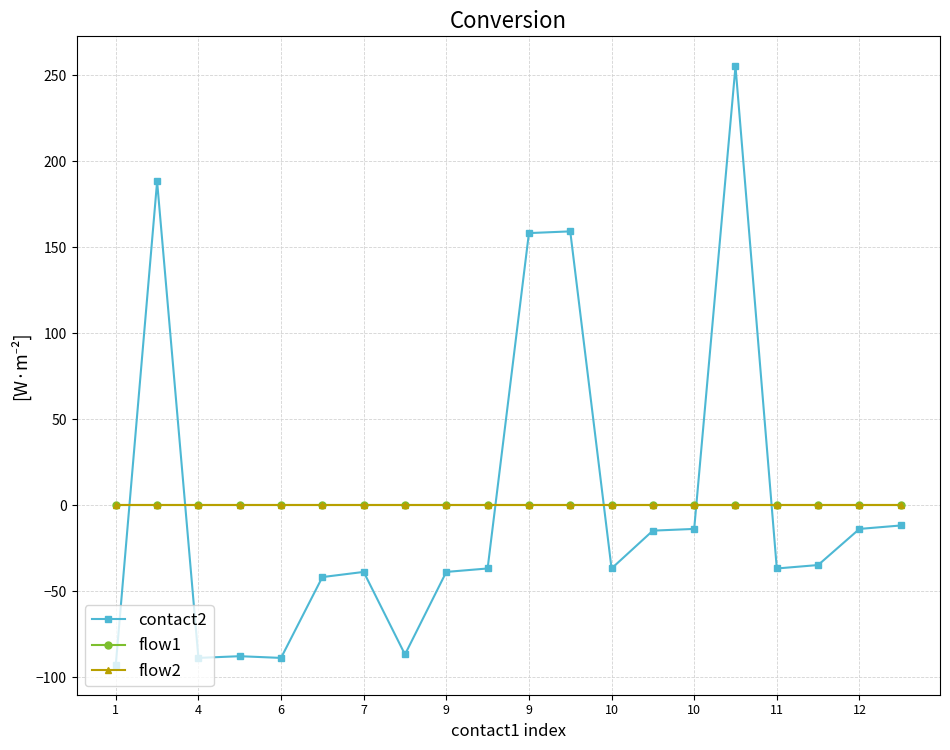

Which series ends up on top after the final intersection of flow1 and contact2?

flow1